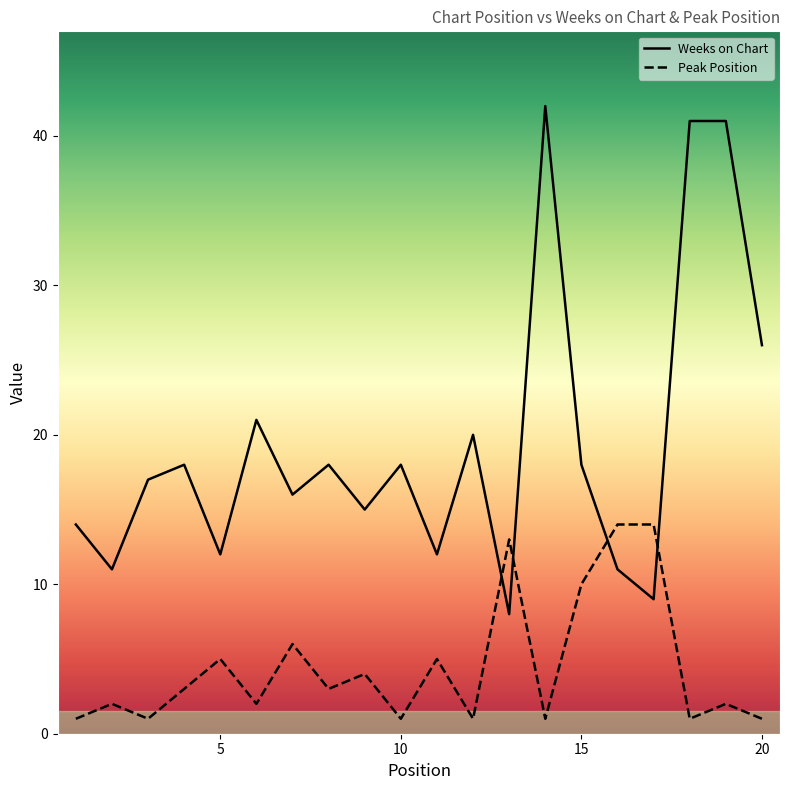

Does the chart display data point markers on the line(s)?

No